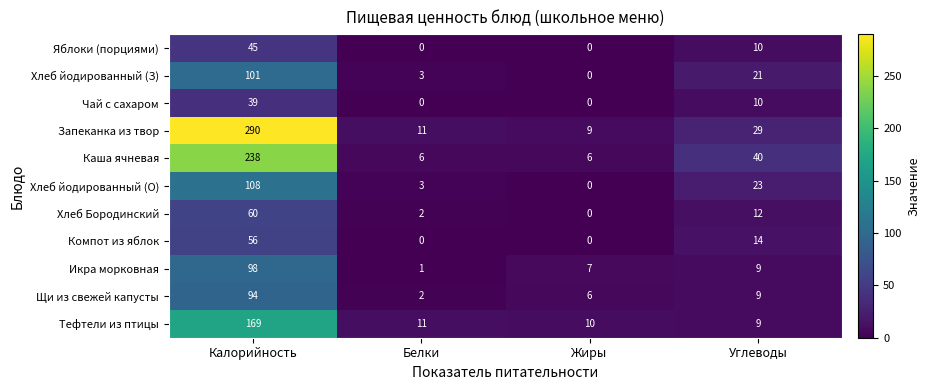

Is it true that Щи из свежей капусты equals 2 at Белки?

True